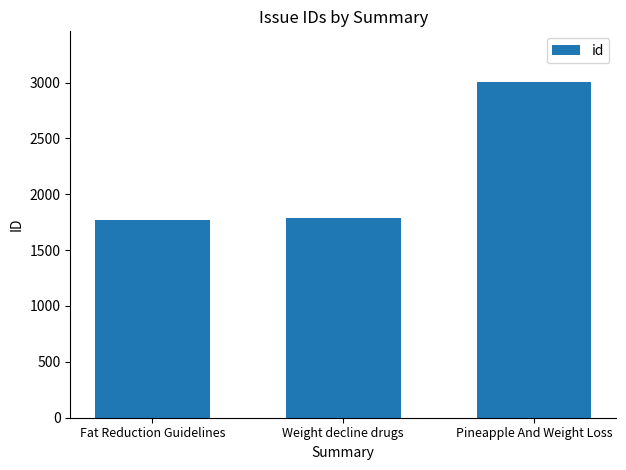

What is the greatest value displayed?

3007